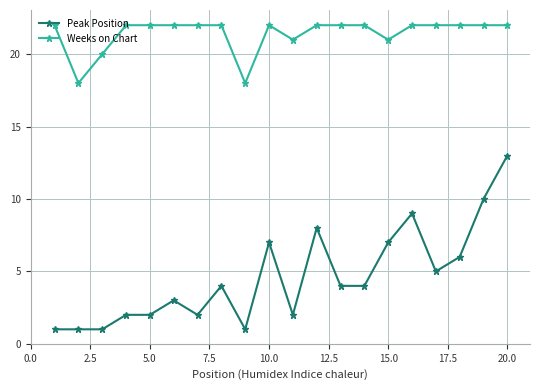

True or false: Weeks on Chart and Peak Position intersect in this chart.

False